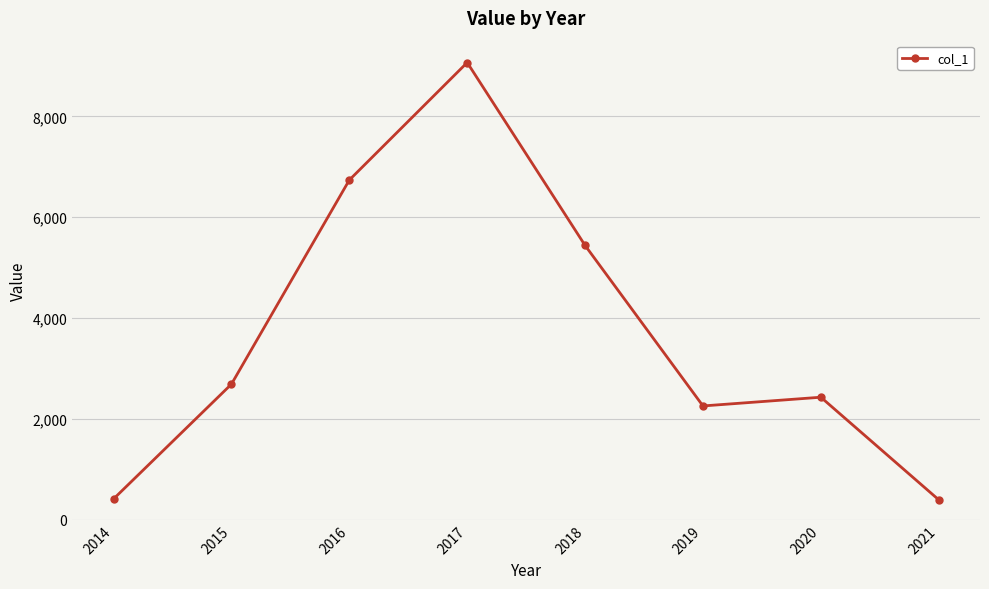

The chart shows a value of 4084 at 2020. True or false?

False